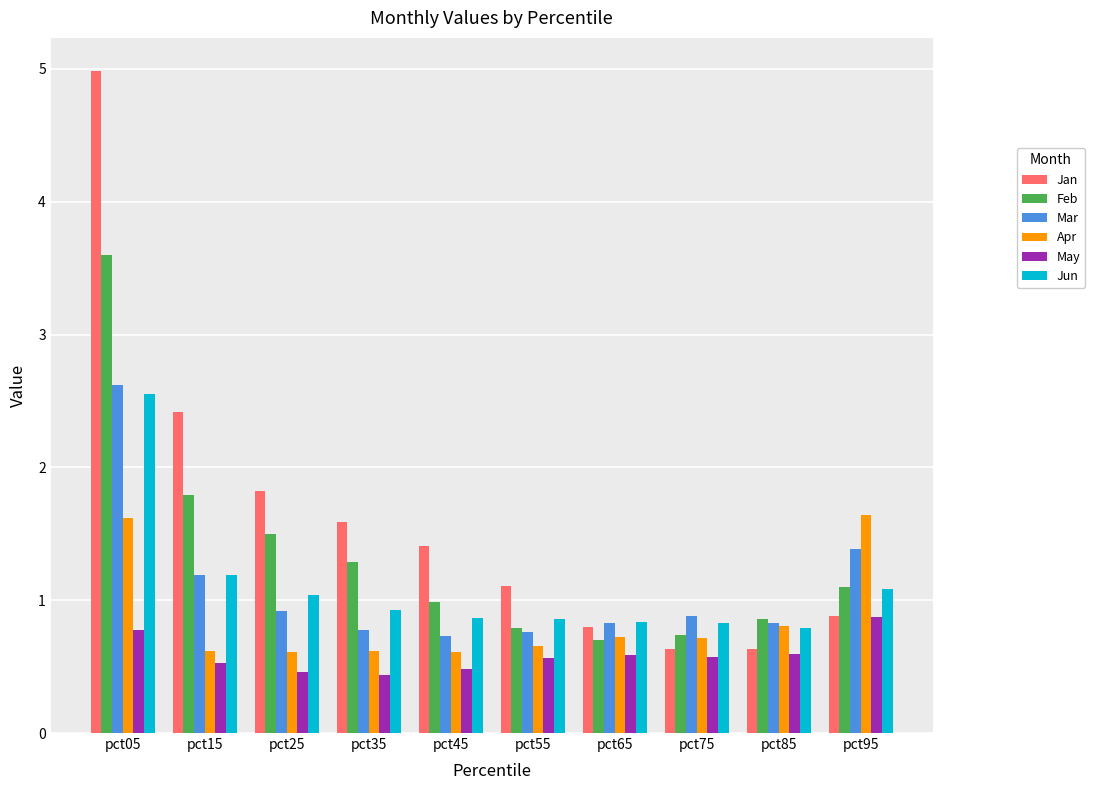

The value of May at pct15 is 0.5. True or false?

True